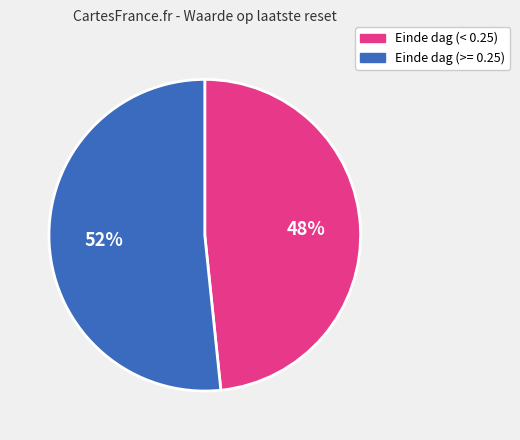

Do Einde dag (< 0.25) and Einde dag (>= 0.25) together represent more than half of the pie?

Yes